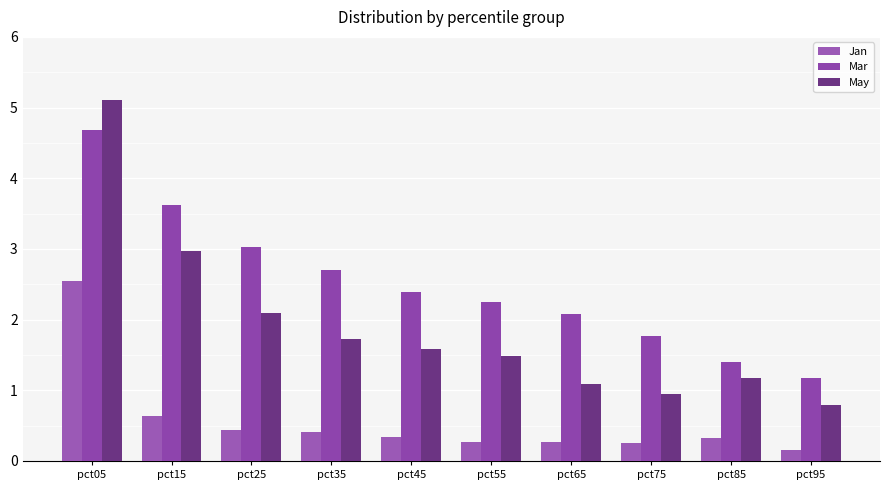

Where is Mar nearest to the value 2?

pct65